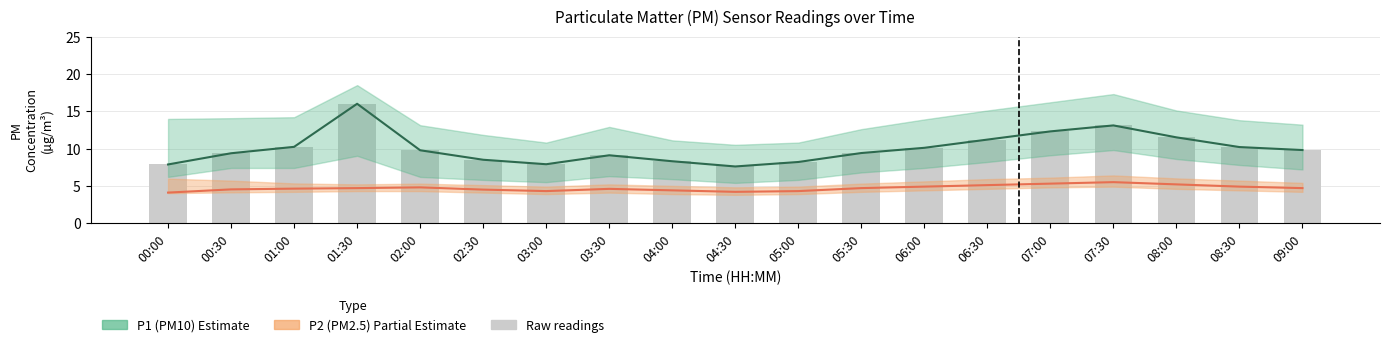

Reading left to right, extract all data points from this chart.

P1 (PM10): 7.9	9.4	10.2	16.0	9.8	8.5	7.9	9.1	8.3	7.6	8.2	9.4	10.1	11.2	12.3	13.1	11.5	10.2	9.8
P2 (PM2.5): 4.1	4.5	4.6	4.7	4.8	4.5	4.3	4.6	4.4	4.2	4.3	4.7	4.9	5.1	5.3	5.5	5.2	4.9	4.7
Raw P1: 7.9	9.4	10.2	16.0	9.8	8.5	7.9	9.1	8.3	7.6	8.2	9.4	10.1	11.2	12.3	13.1	11.5	10.2	9.8